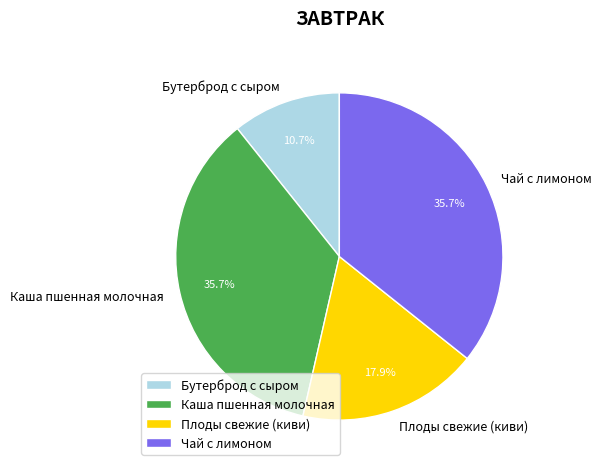

Does Каша пшенная молочная represent more than half of the total?

No